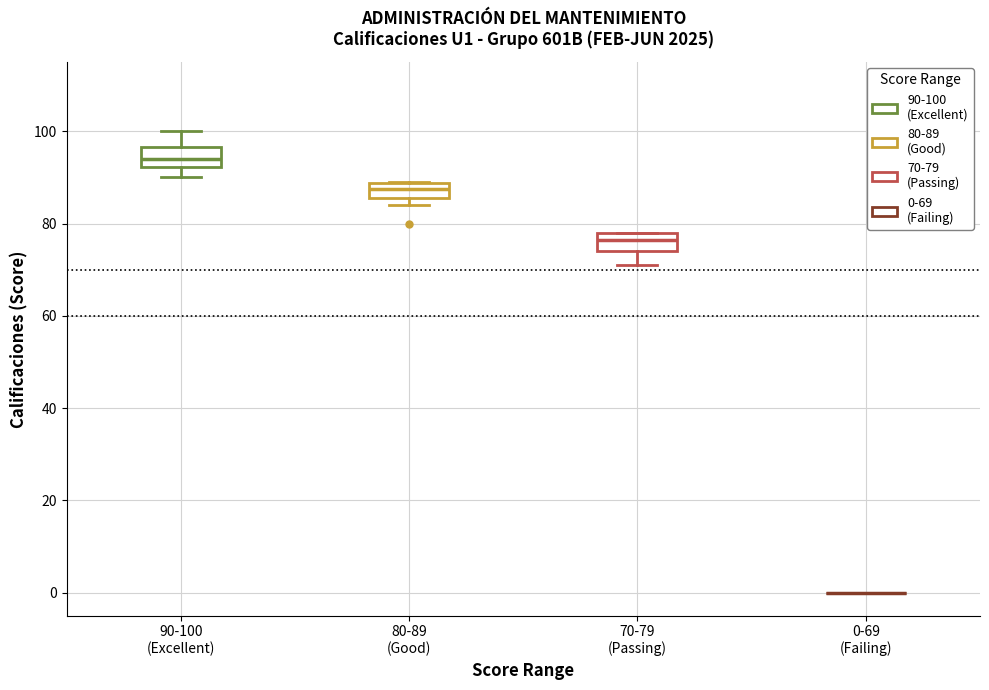

Where does the median line of the box for 90-100 (Excellent) sit on the y-axis? The values are not printed on the chart, so give them approximately, as read against the axis.

94